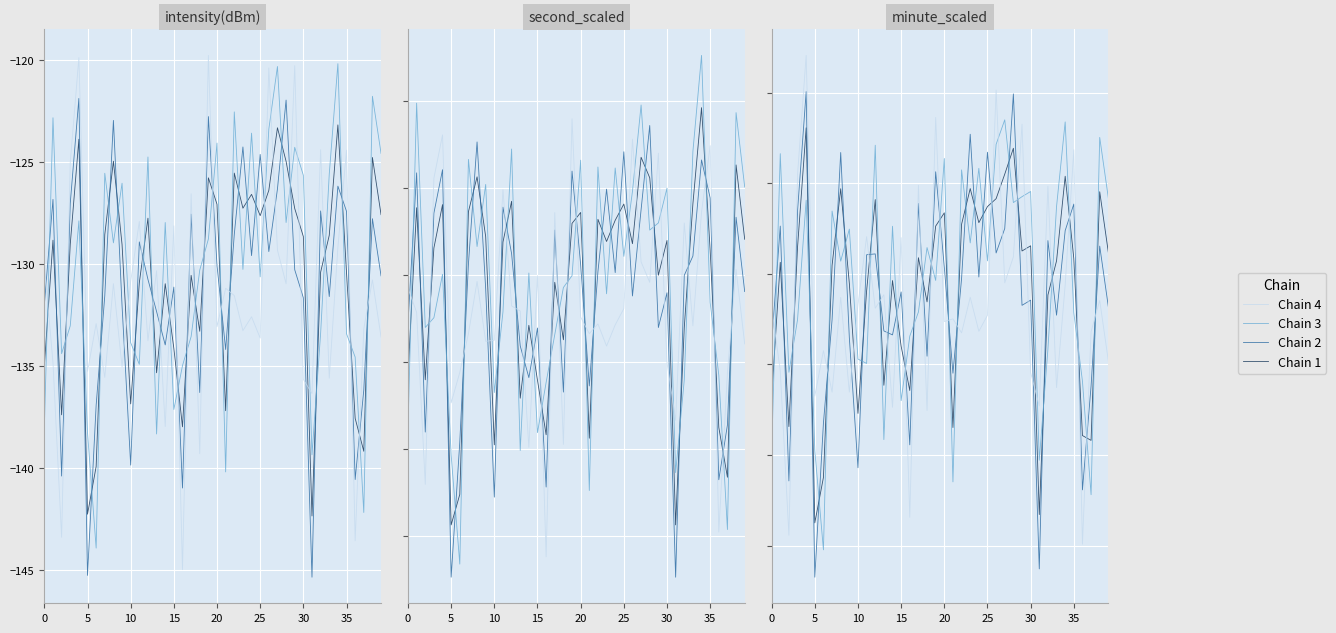

What is the average value of the Chain 1 series?

-125.9